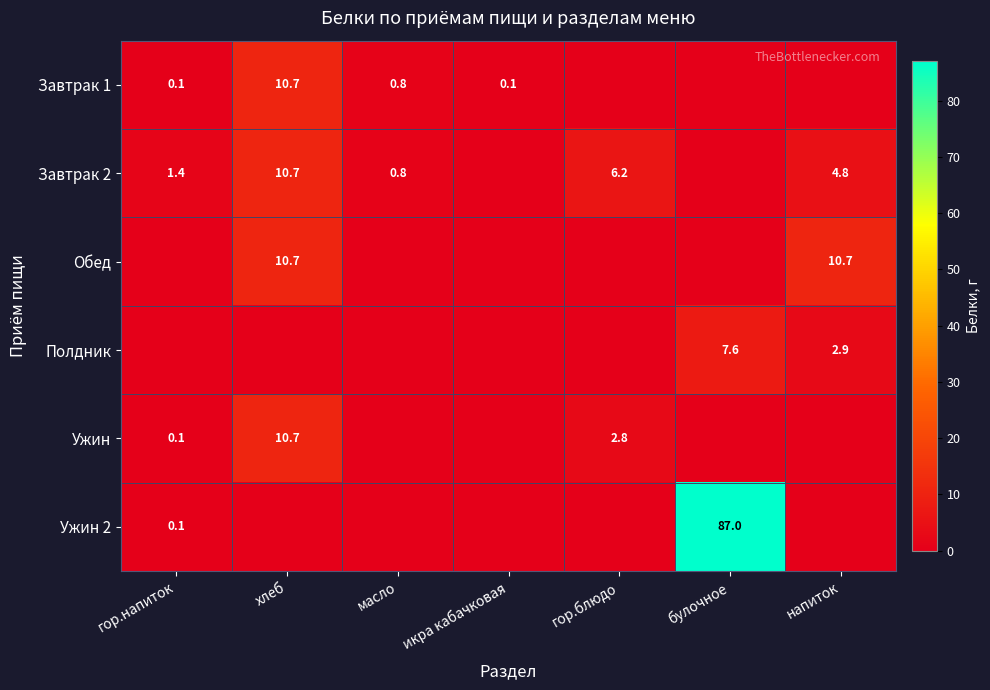

The Ужин series shows 2.8 at гор.блюдо. True or false?

True